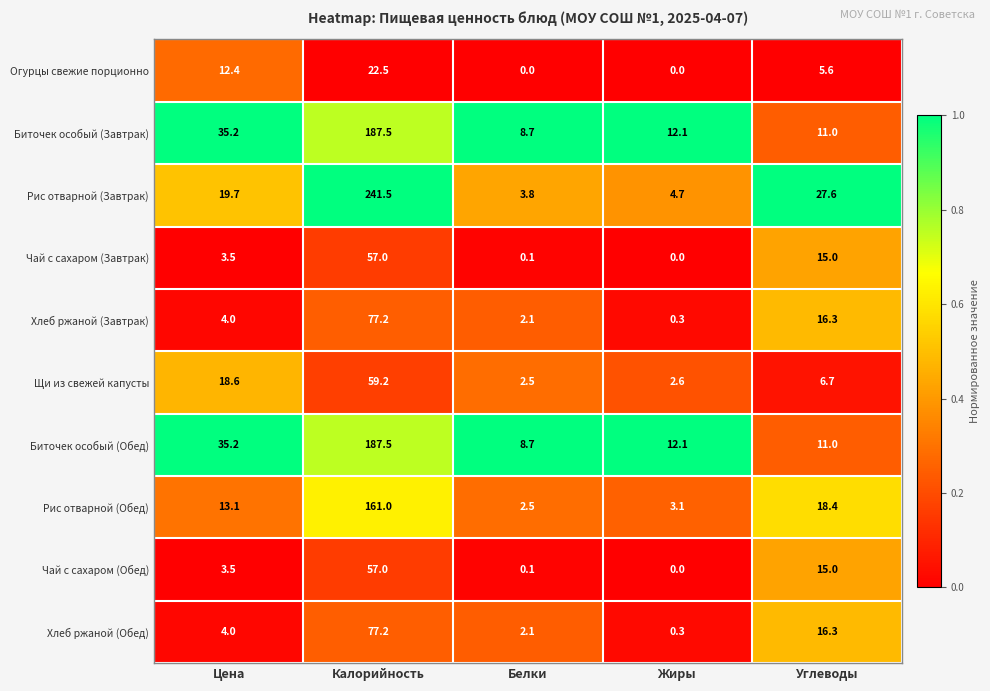

At which label does Чай с сахаром (Обед) reach its peak?

Калорийность